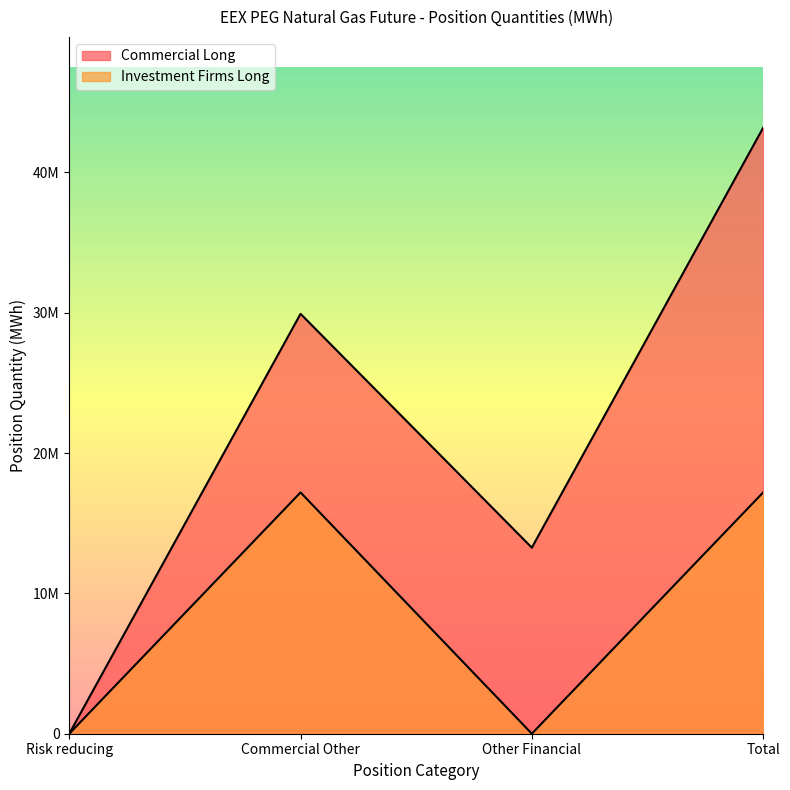

The value of Investment Firms Long at Risk reducing is 9029393. True or false?

False